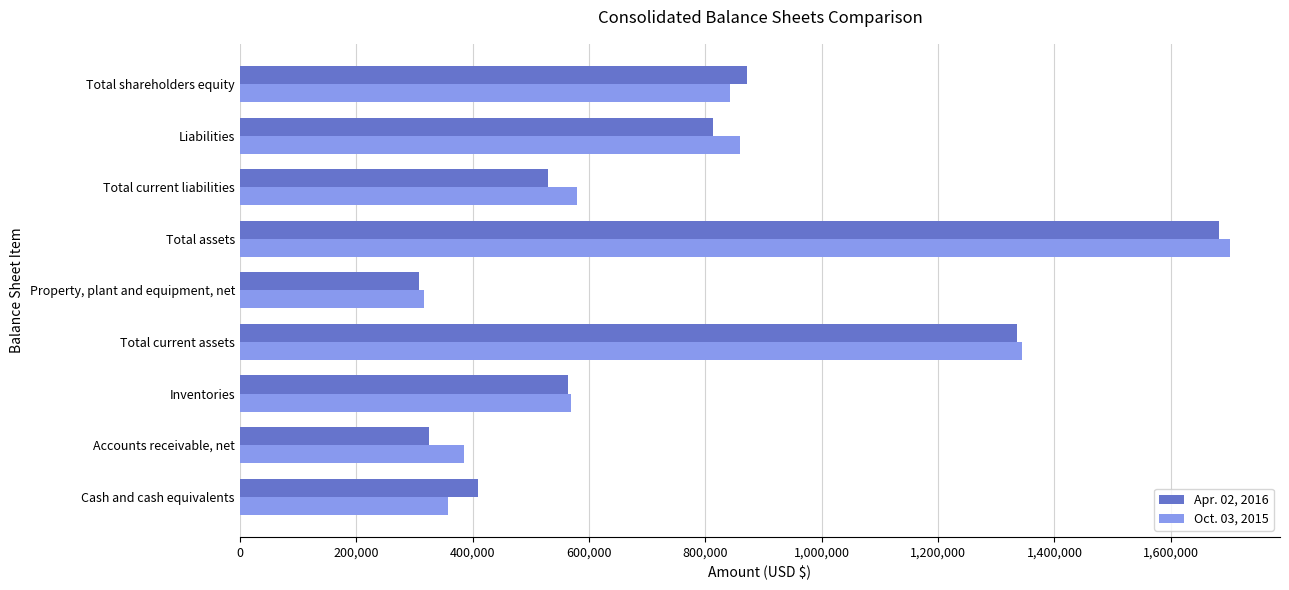

Which series has the widest spread of values?

Oct. 03, 2015